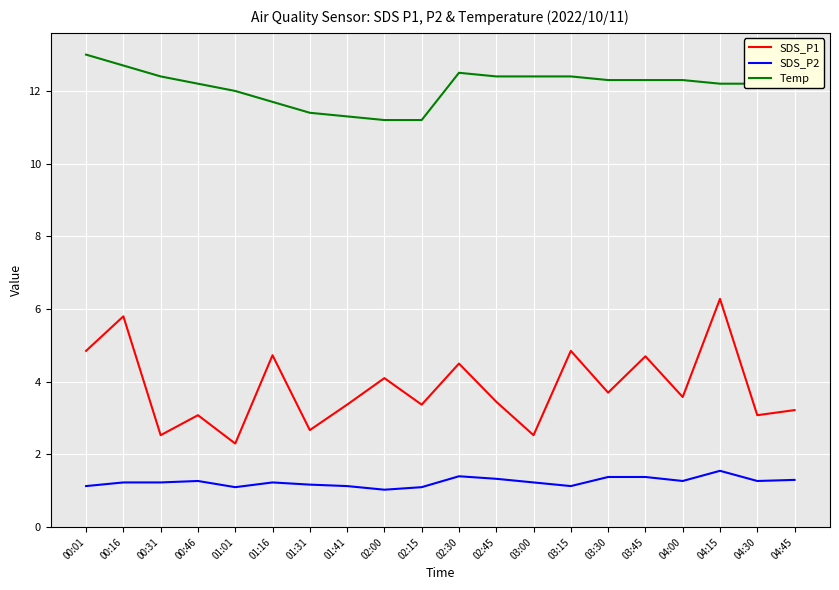

What is the difference between the second highest and minimum values in the Temp series?

1.5